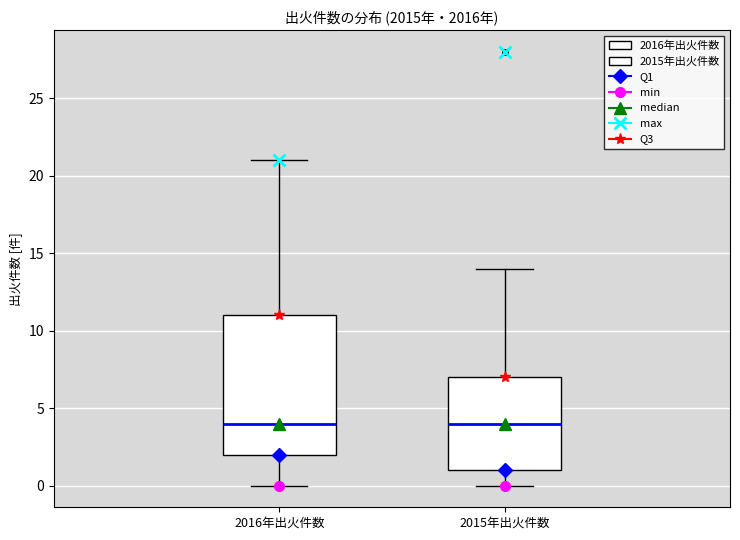

Where does the lower whisker of the box for 2016年出火件数 end on the y-axis? The values are not printed on the chart, so give them approximately, as read against the axis.

0